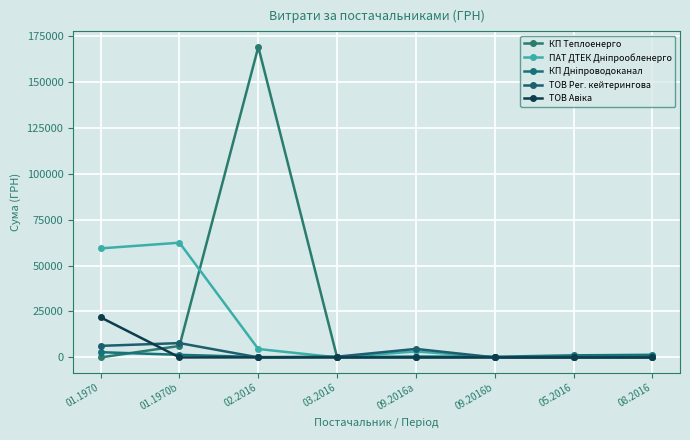

Reading right to left, what are all the values shown in this chart?

КП Теплоенерго: 0.0	0.0	0.0	0.0	0.0	168920.6	6246.9	0.0
ПАТ ДТЕК Дніпрообленерго: 0.0	0.0	0.0	3275.9	0.0	4564.1	62405.8	59310.0
КП Дніпроводоканал: 1411.8	1136.0	352.9	460.2	143.2	197.0	1411.8	2847.2
ТОВ Рег. кейтерингова: 0.0	0.0	0.0	4623.4	408.0	0.0	7788.0	6279.1
ТОВ Авіка: 0.0	0.0	0.0	0.0	0.0	0.0	0.0	21780.9